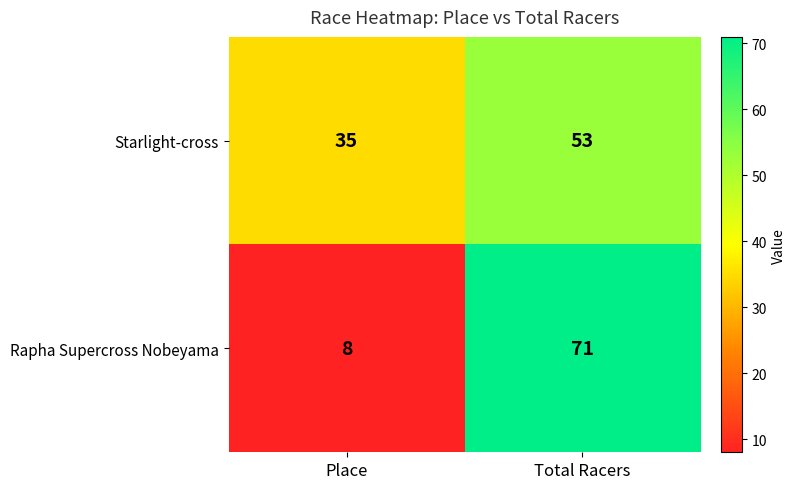

At which label is Starlight-cross closest to 44?

Place